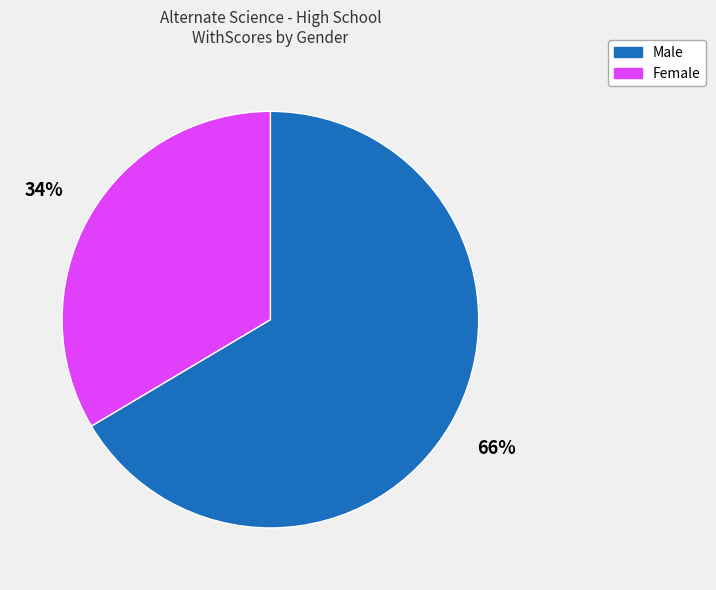

To the nearest percent, what portion does Male represent?

66%